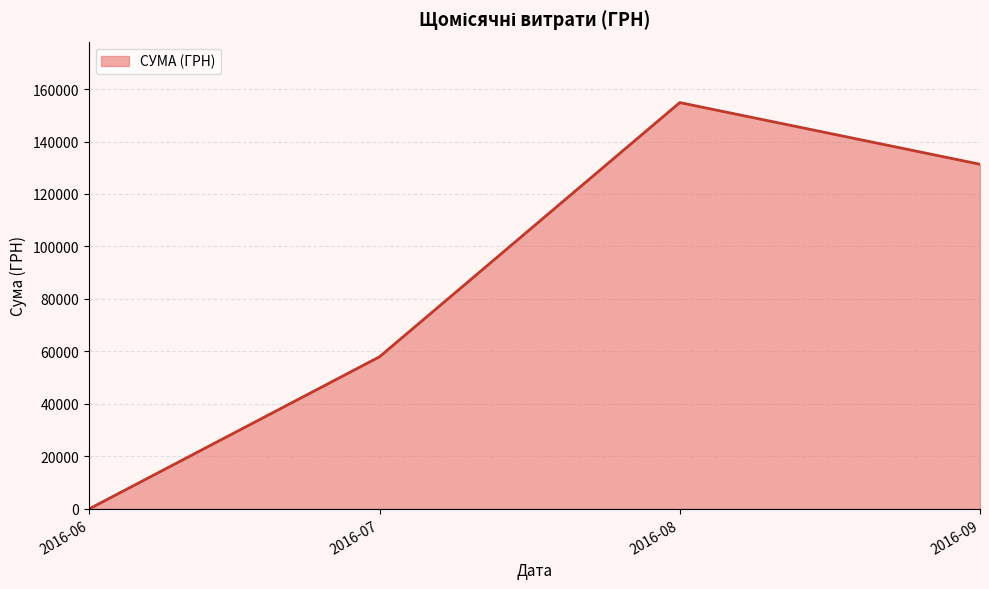

What is the greatest value displayed?

154829.0